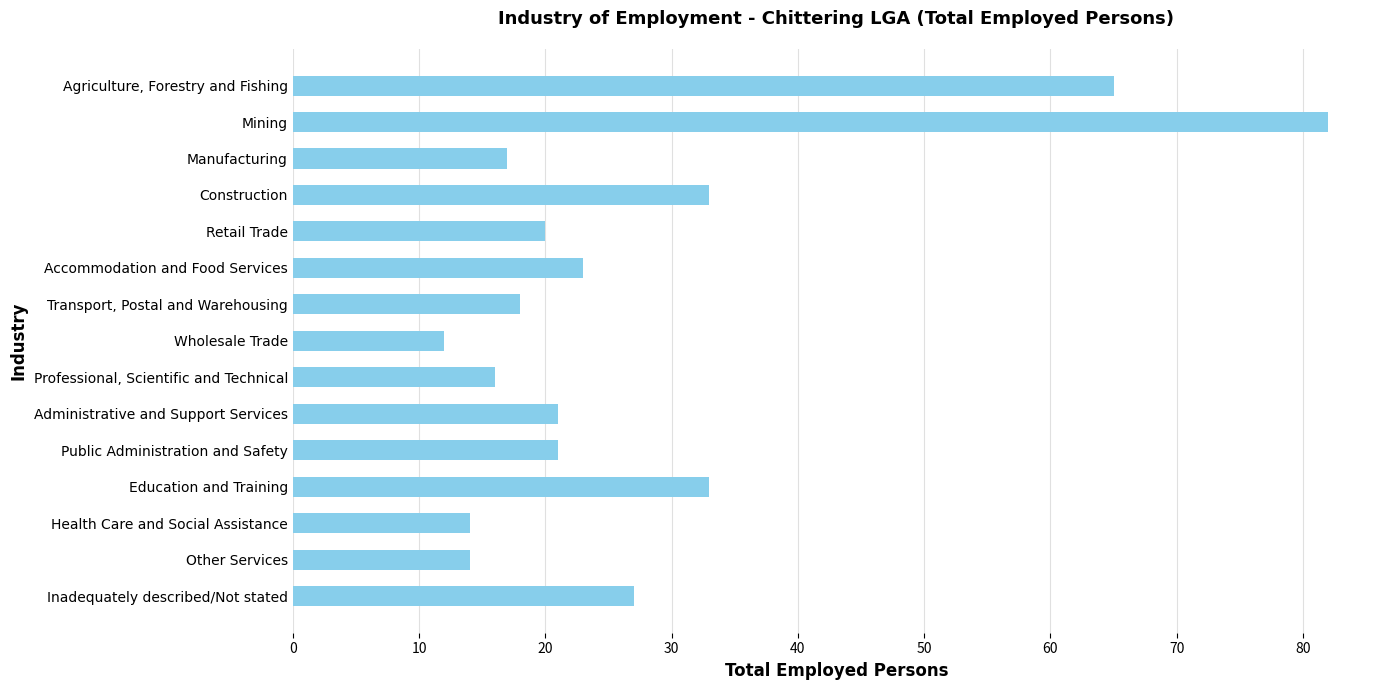

What is the label of the 11th bar from the bottom?

Retail Trade